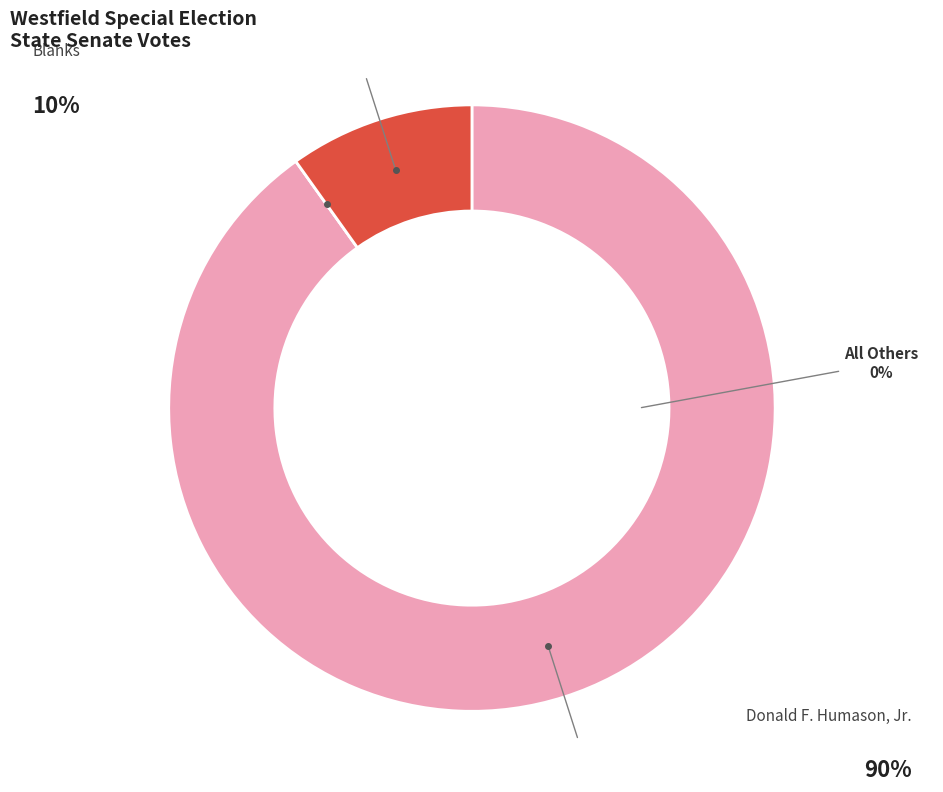

What portion of the pie excludes All Others?

100.0%